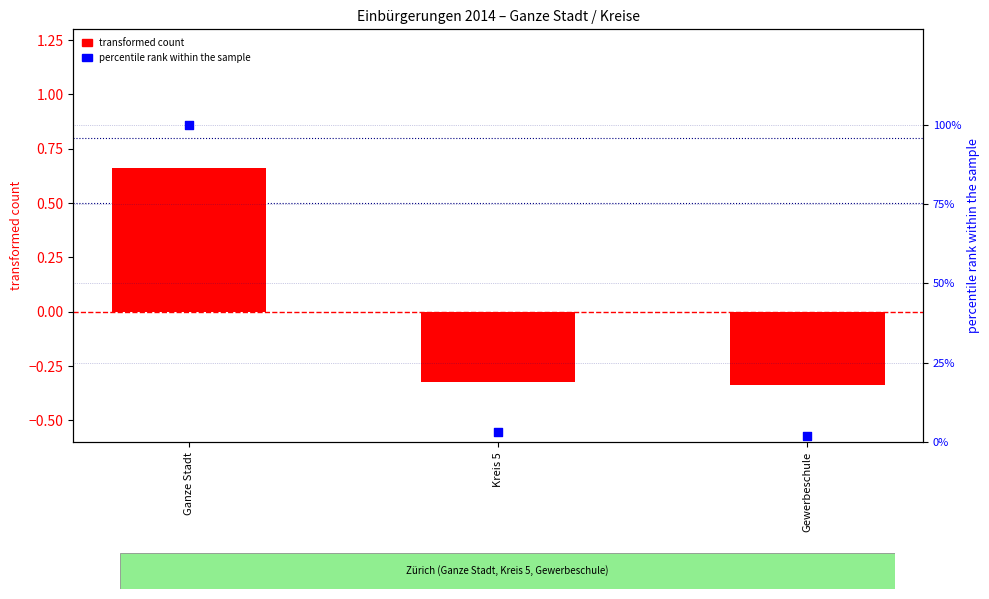

At how many categories does at least one series exceed 14?

1